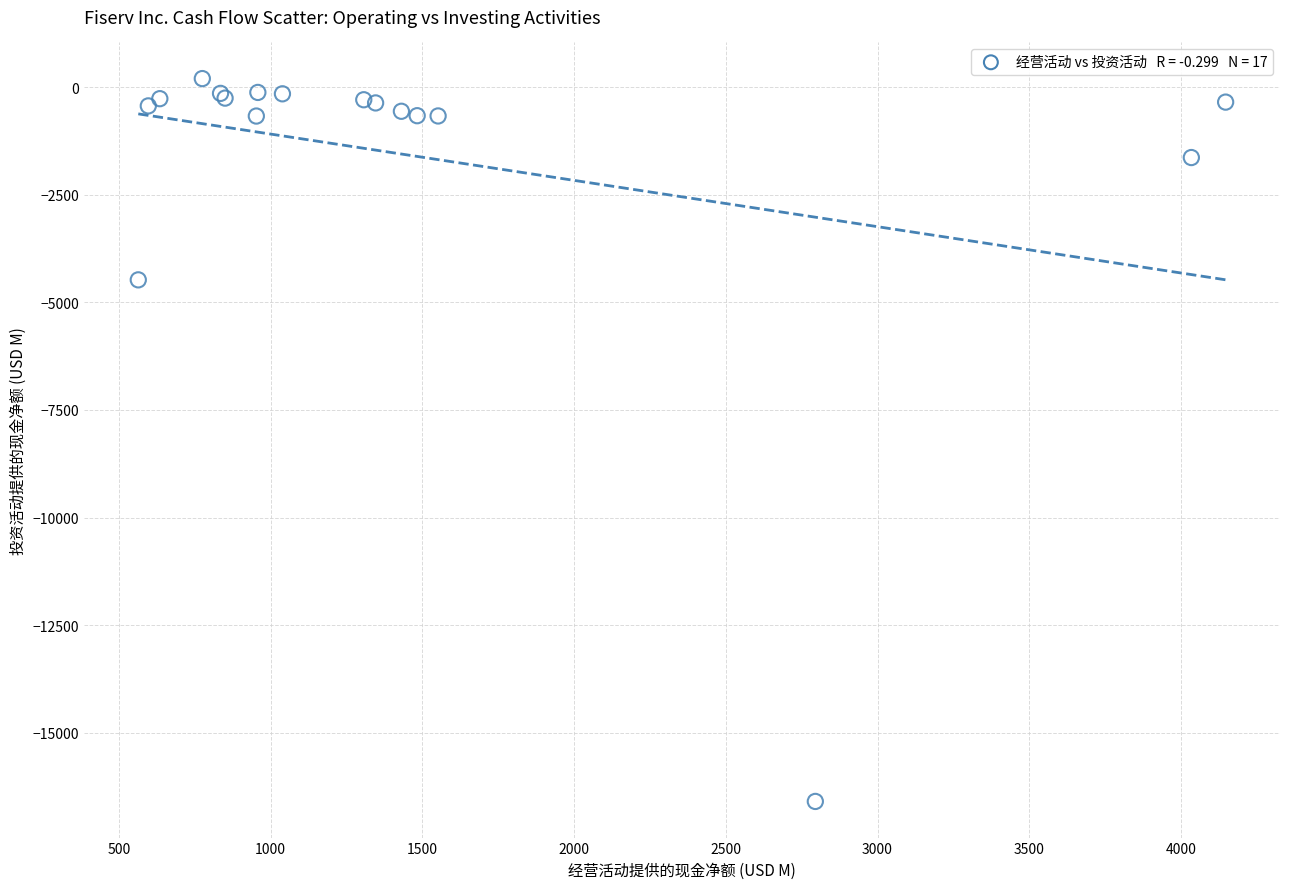

What Y value in the scatter plot is closest to -8198?

-4474